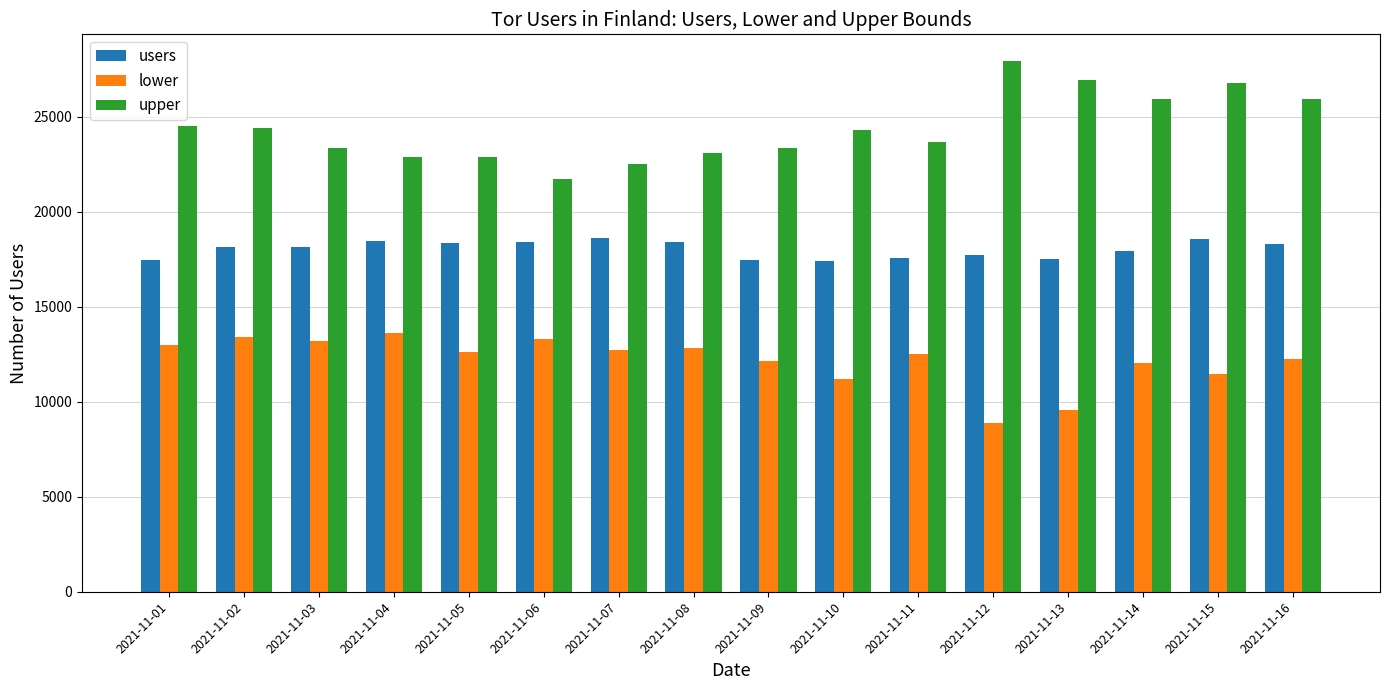

What is the average value of the upper series?

24390